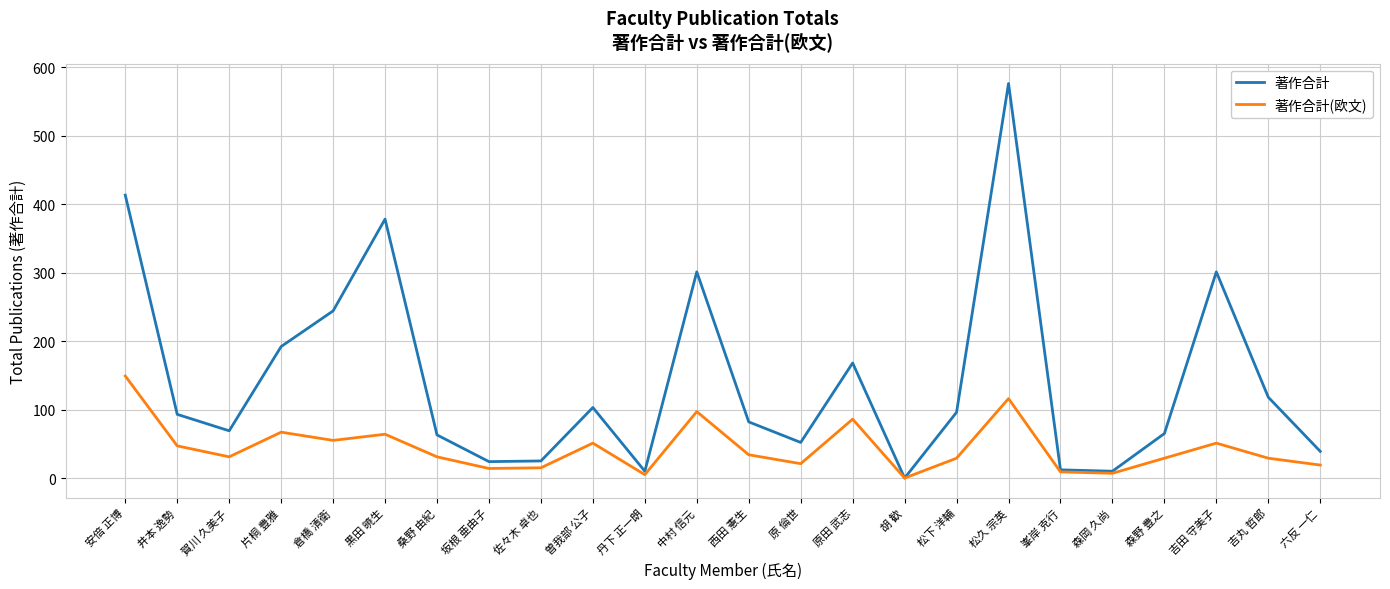

List the series in order of their overall mean, lowest first.

著作合計(欧文), 著作合計